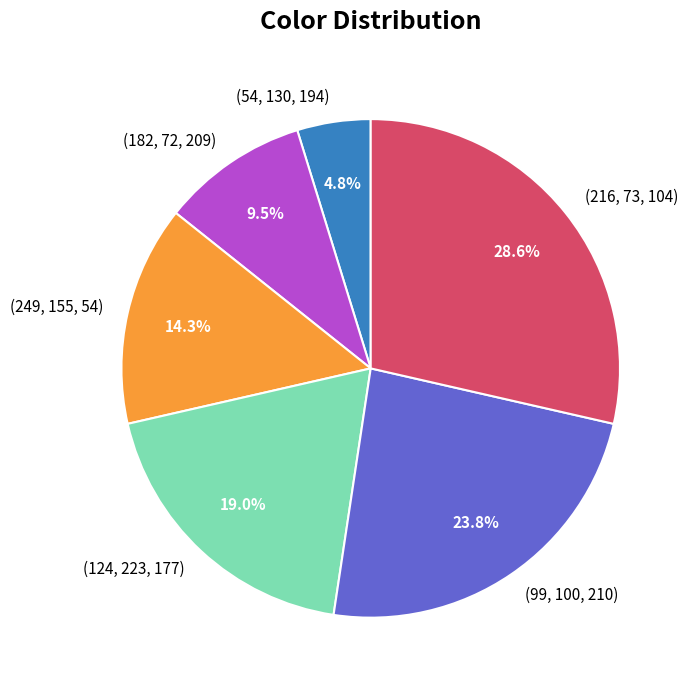

Is there a majority slice in this chart?

No